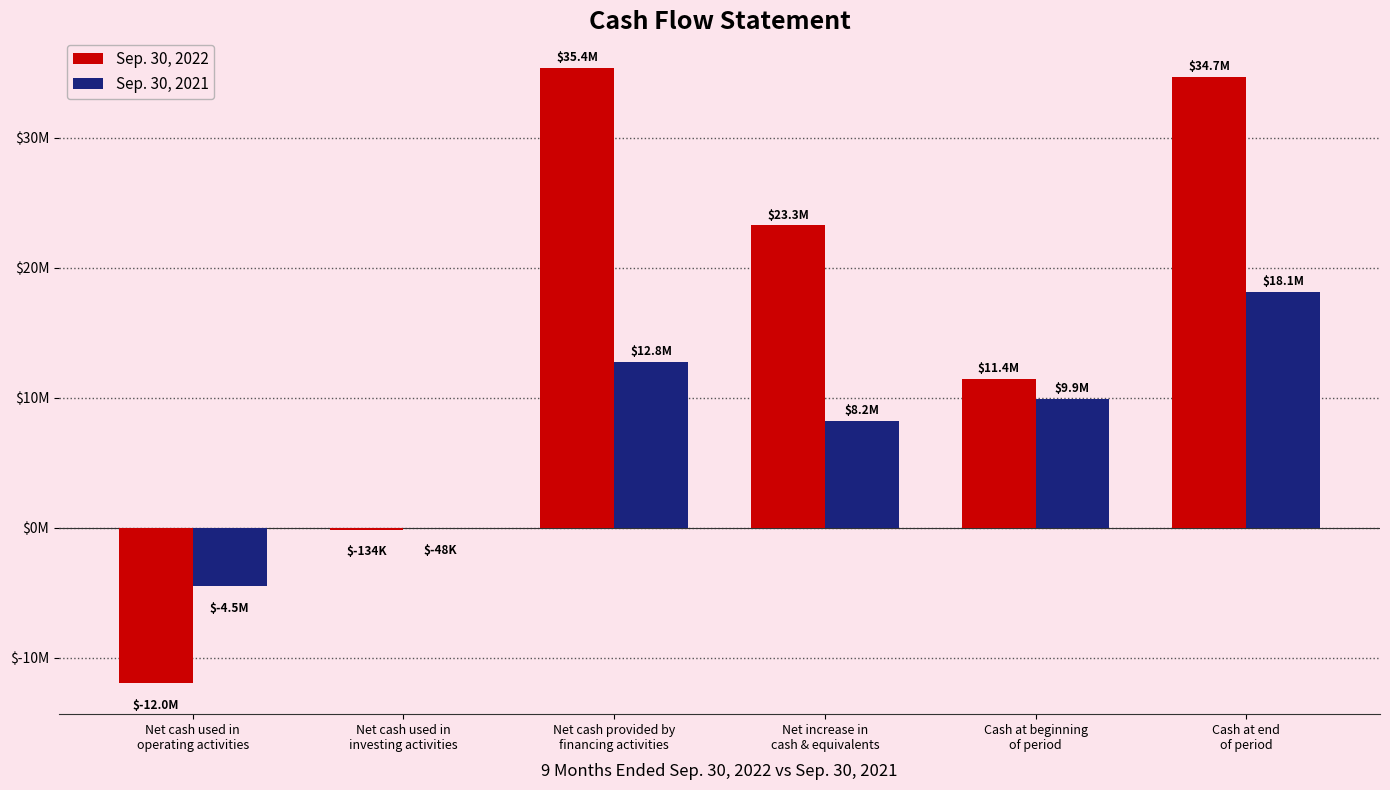

Which series has the largest total across all categories?

Sep. 30, 2022